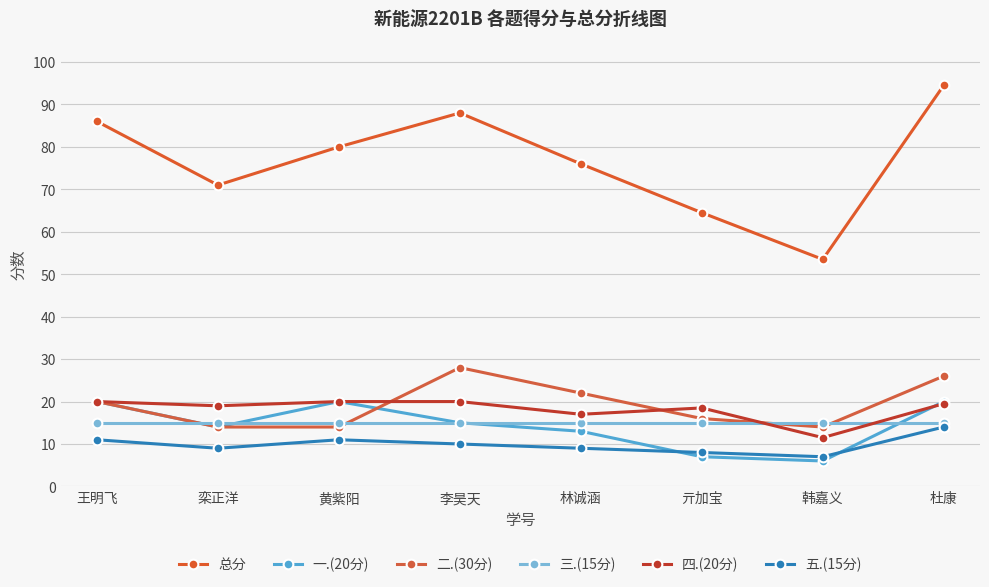

Where is 总分 nearest to the value 74?

林诚涵